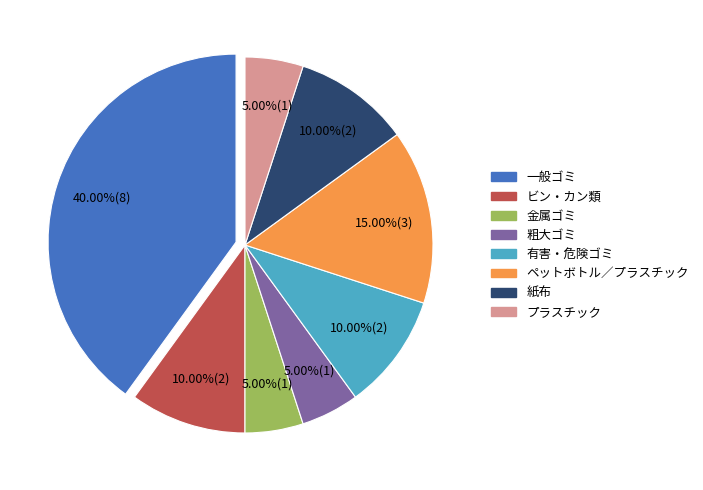

Is there any slice that represents more than half of the pie?

No